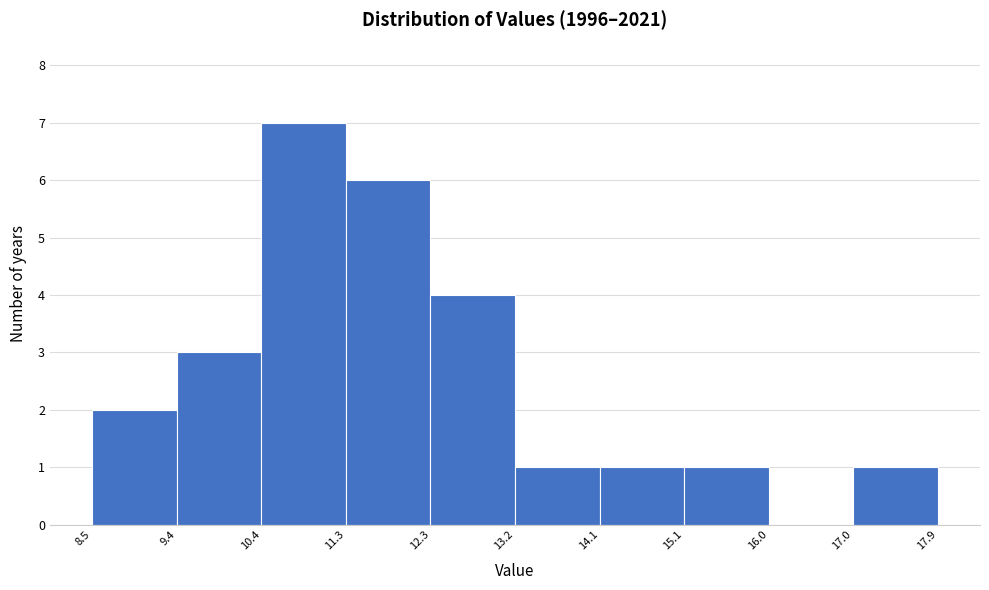

Reading left to right, transcribe this chart: for each bar, give the range it covers on the x-axis and its height. The values are not printed on the chart, so give them approximately, as read against the axis.

8.5 to 9.4: 2
9.4 to 10.4: 3
10.4 to 11.3: 7
11.3 to 12.3: 6
12.3 to 13.2: 4
13.2 to 14.1: 1
14.1 to 15.1: 1
15.1 to 16.0: 1
16.0 to 17.0: 0
17.0 to 17.9: 1